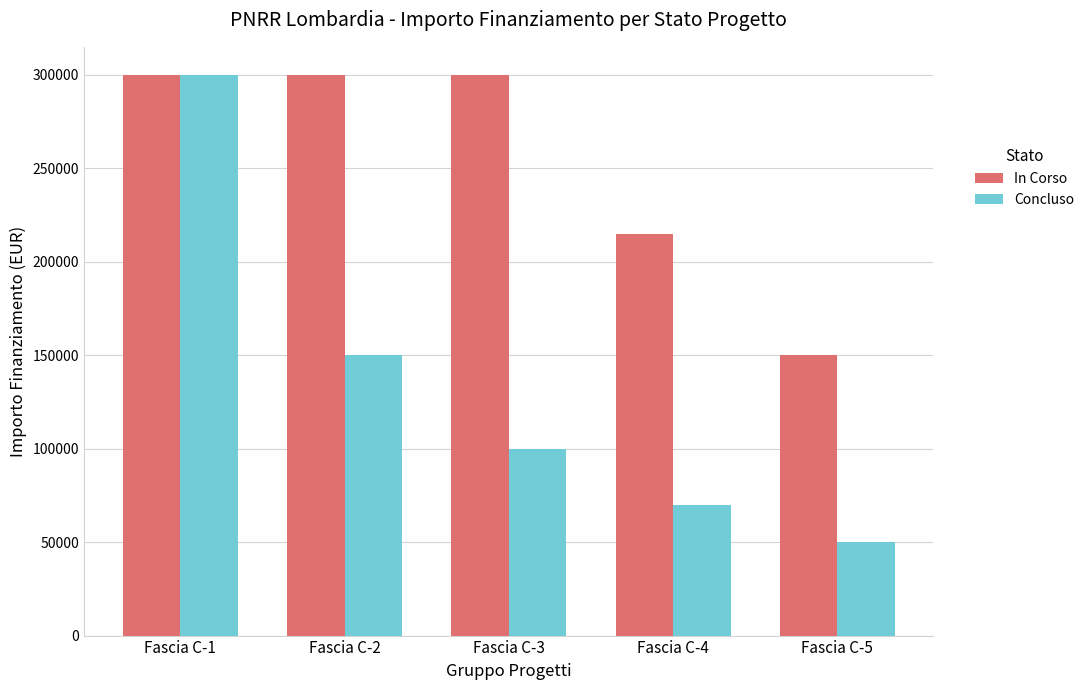

What is the difference between the maximum and second lowest values in the In Corso series?

85200